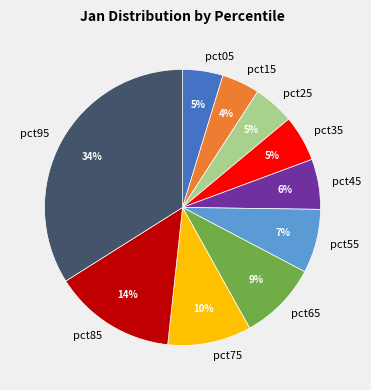

To the nearest percent, what is the difference between the pct15 and pct55 slice percentages?

3%